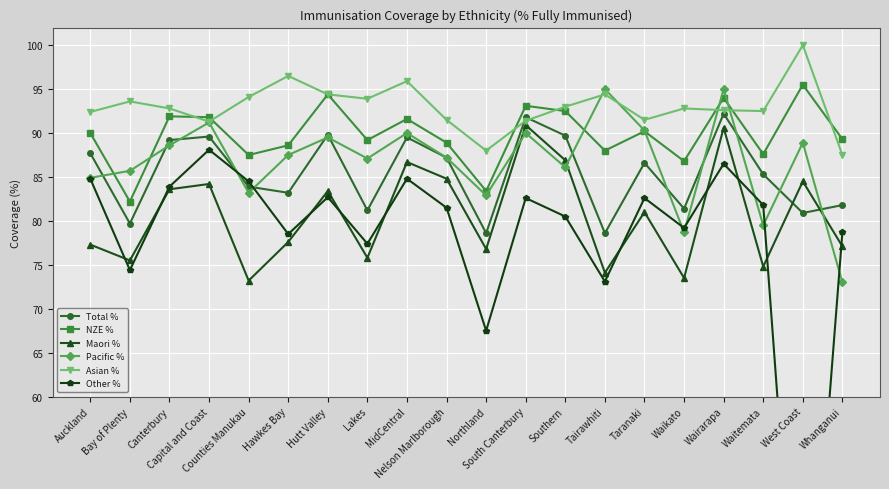

Is it true that Asian % equals 92.8 at Canterbury?

True